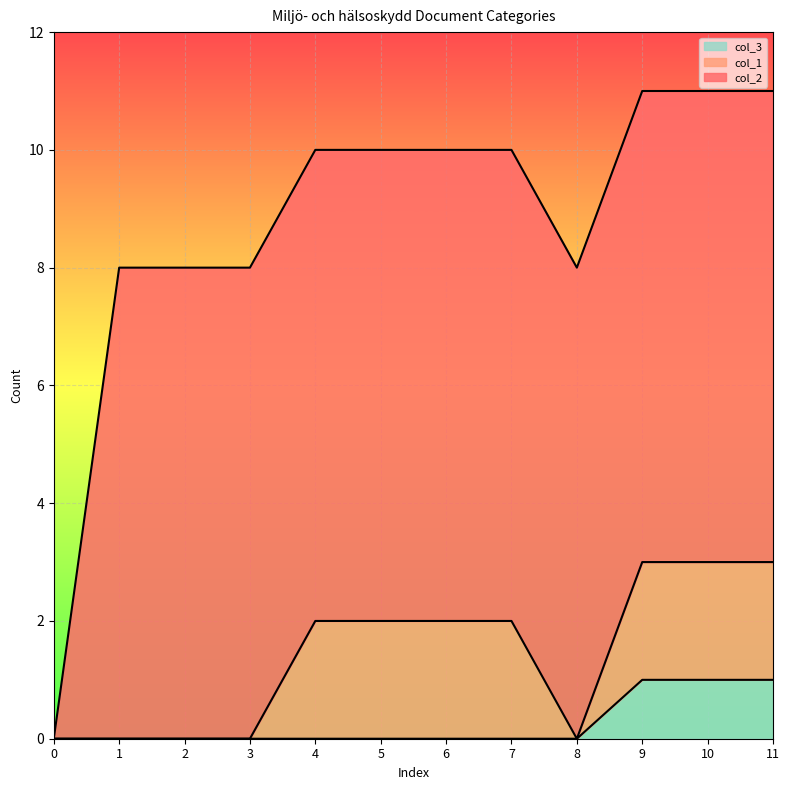

Reading right to left, list all the values displayed in this chart.

col_1: 2	2	2	0	2	2	2	2	0	0	0	0
col_2: 8	8	8	8	8	8	8	8	8	8	8	0
col_3: 1	1	1	0	0	0	0	0	0	0	0	0